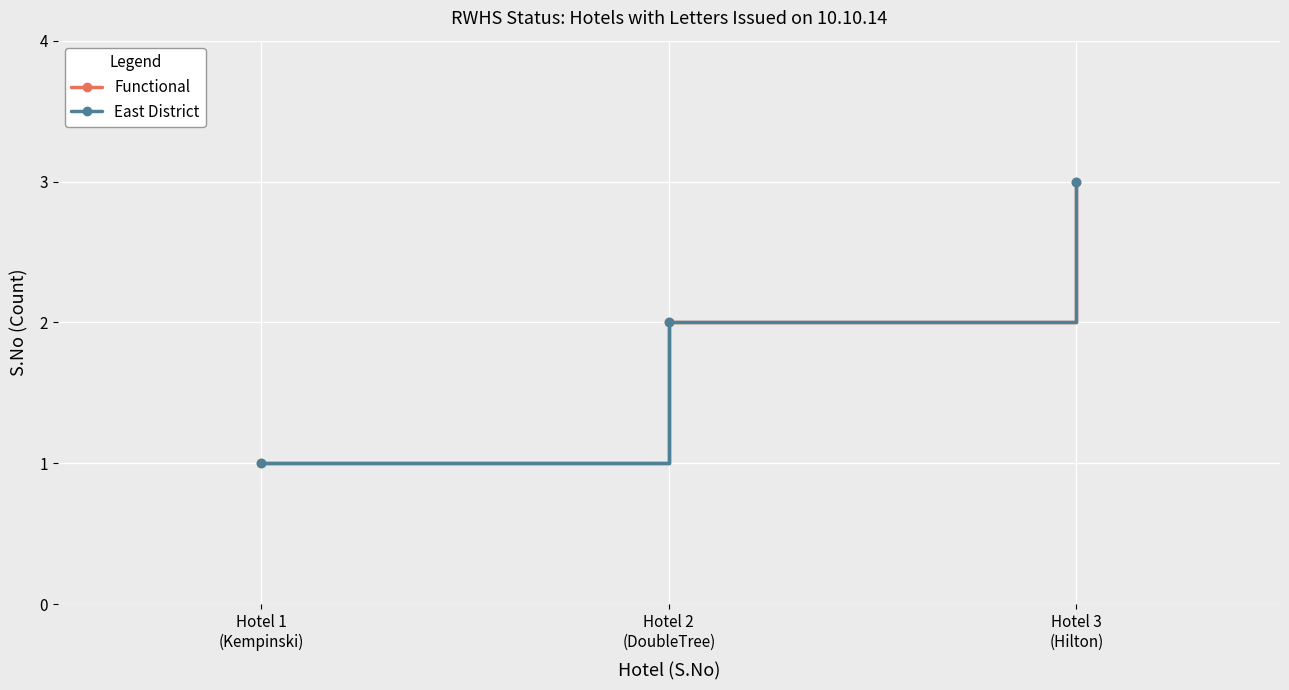

At which label does East District first exceed 2?

Hotel 3
(Hilton)